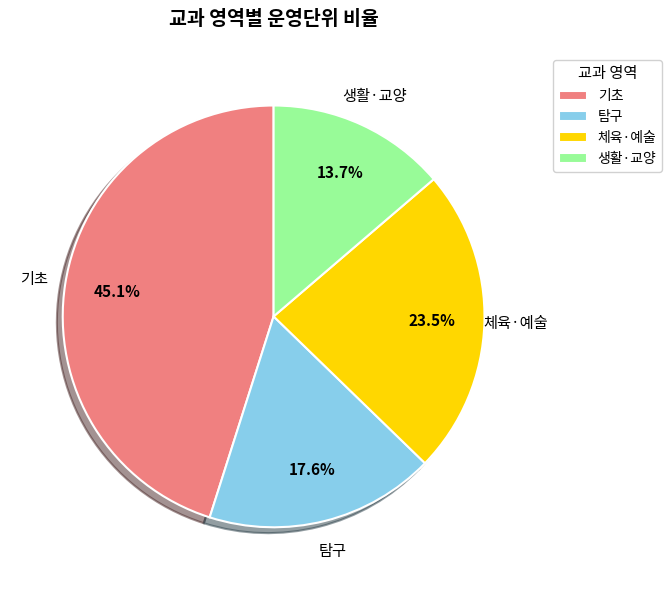

Combined, do 체육·예술 and 생활·교양 account for over 50%?

No